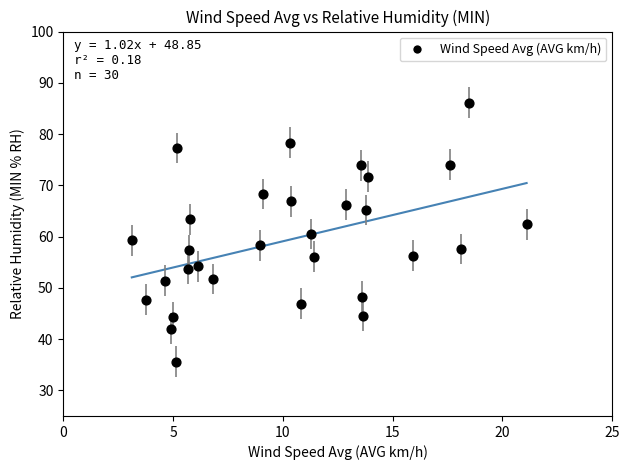

What is the range of X values (max minus min)?

18.0